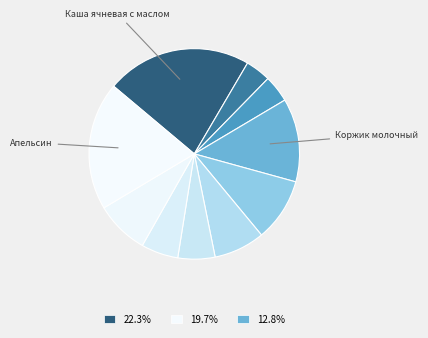

How many segments does this pie chart have?

10